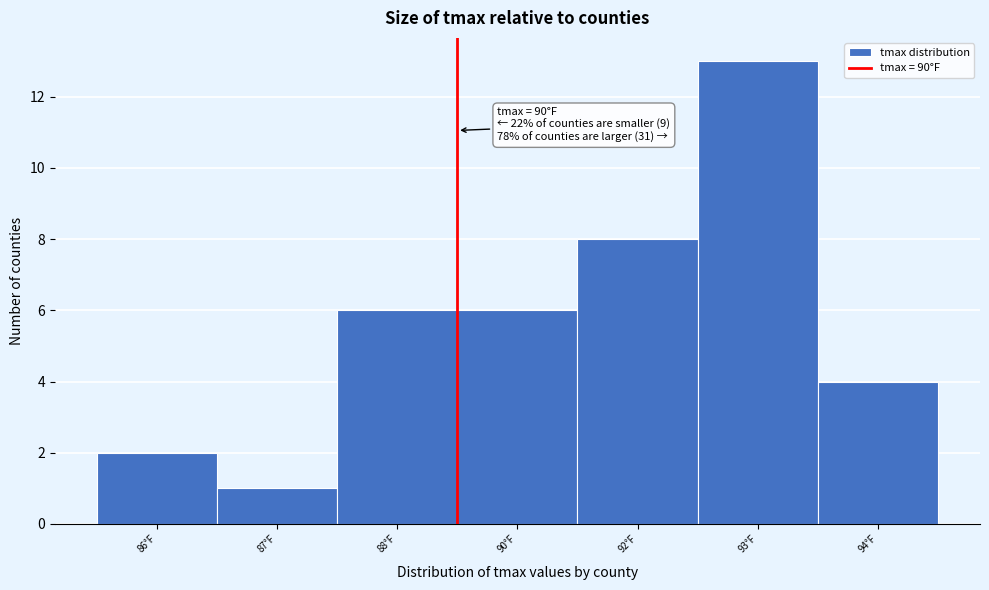

Reading left to right, transcribe all the data shown in this chart.

2	1	6	6	8	13	4